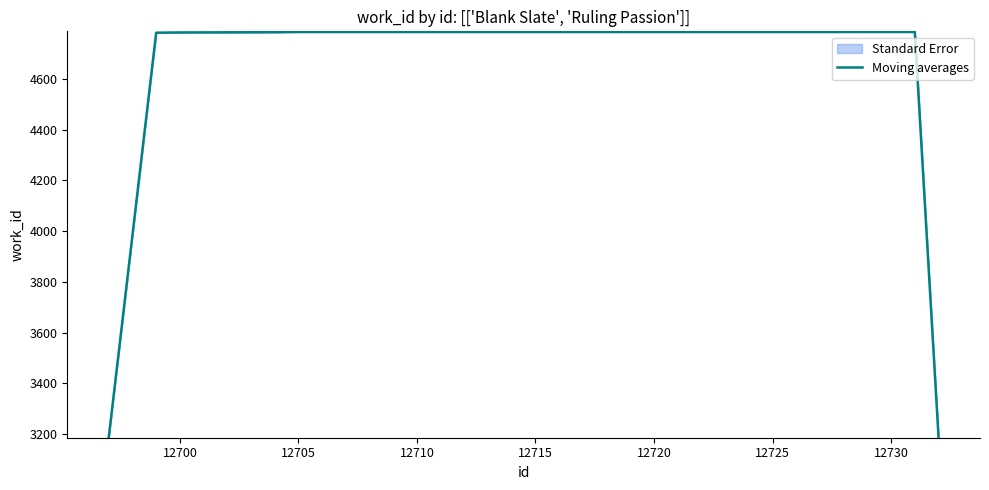

True or false: Moving averages has a value of 7861 at 12705.

False